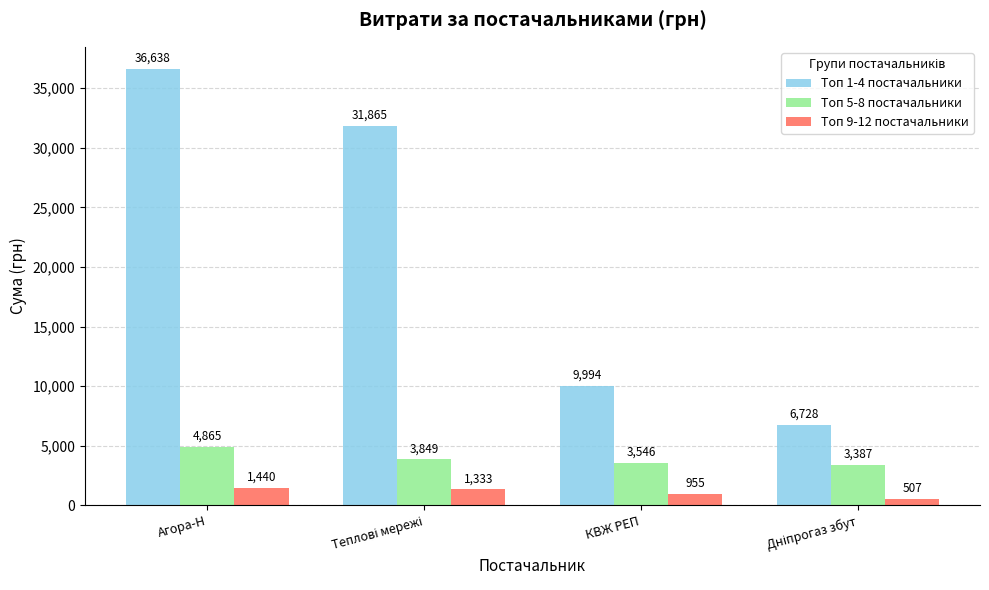

What is the sum of all Топ 1-4 постачальники values?

85224.9